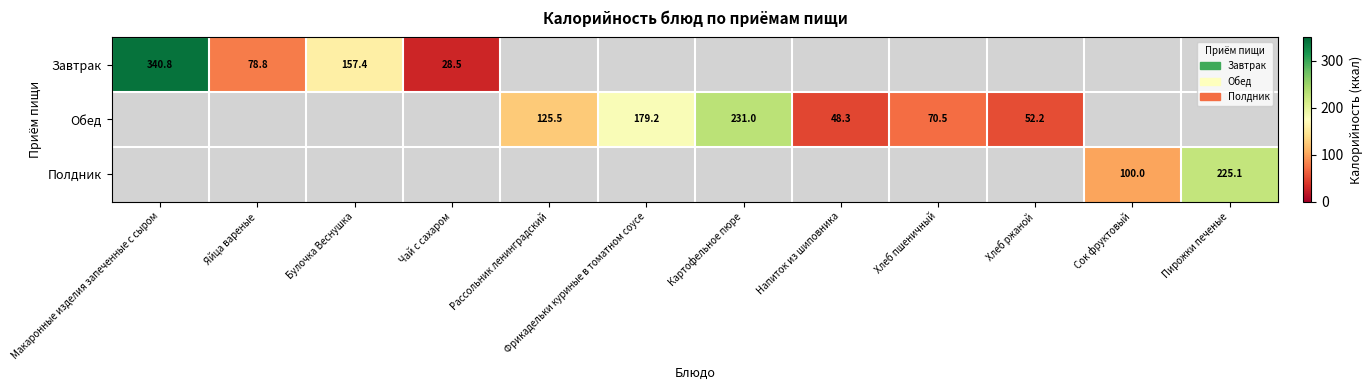

At which label is Завтрак closest to 184?

Булочка Веснушка